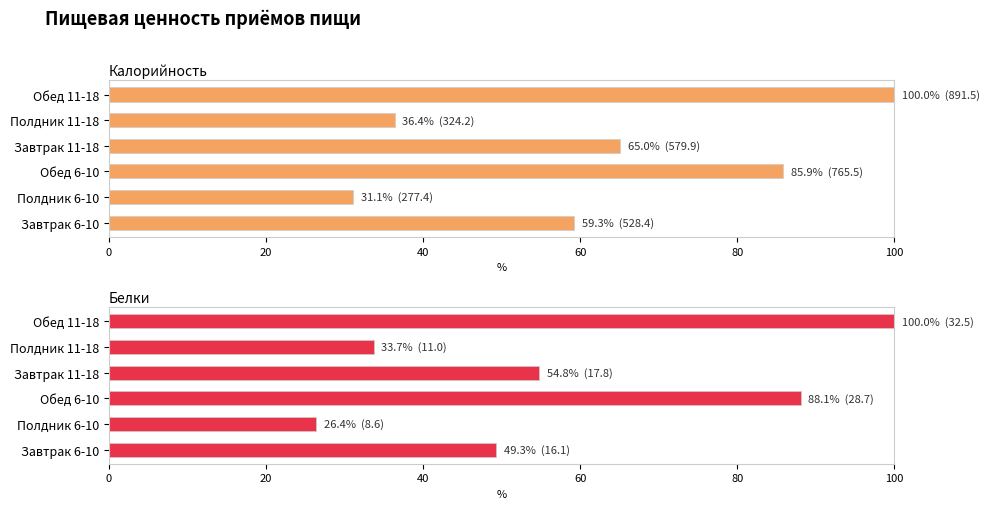

Which series has the widest spread of values?

Белки